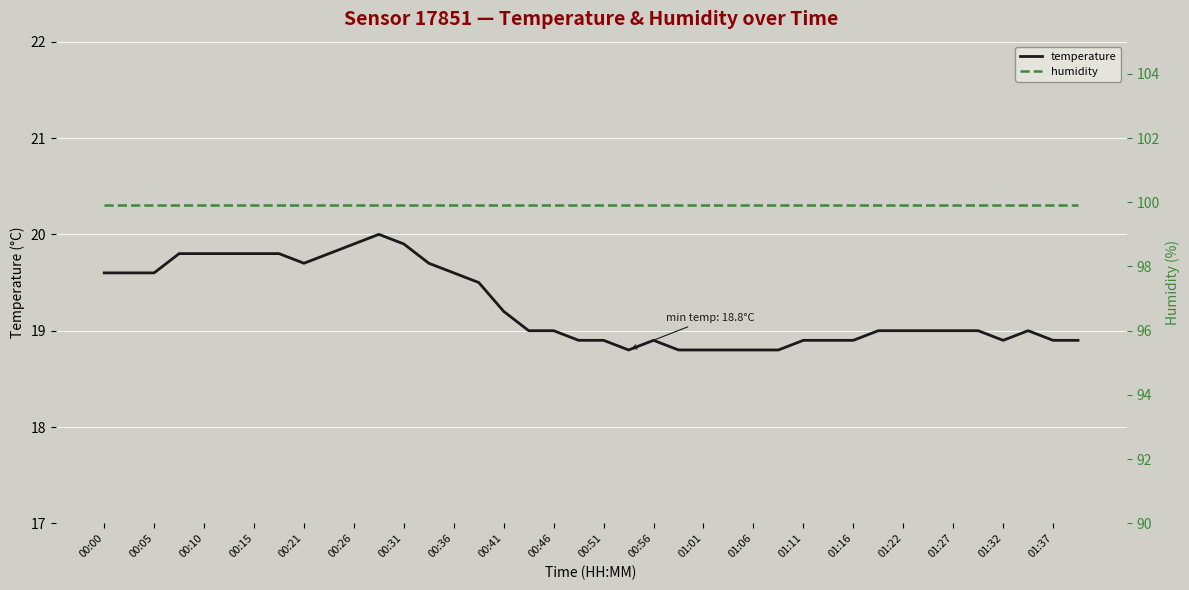

What is the value of the humidity point at the 36th from the left?

99.9